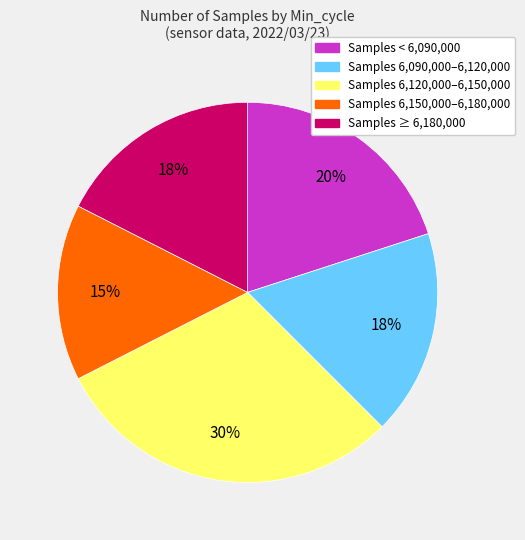

Is there a majority slice in this chart?

No